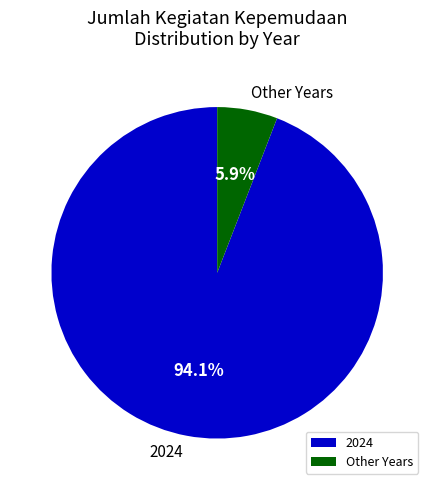

Count the number of slices in the pie.

2